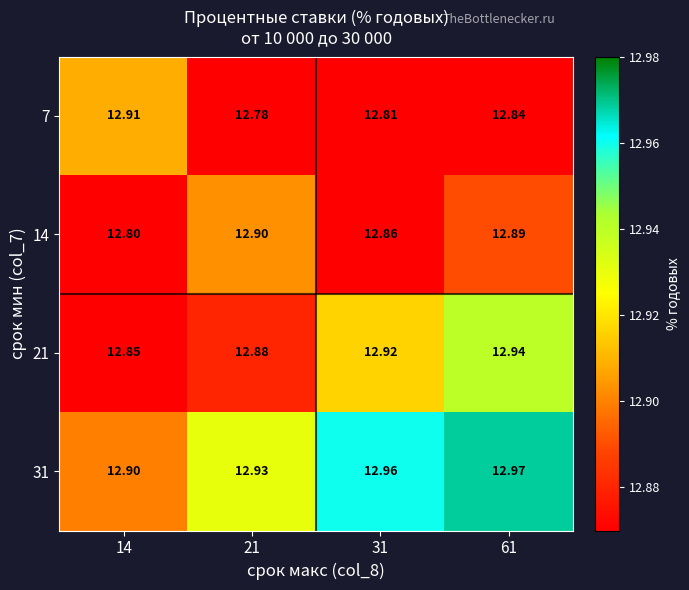

Is the value of 14 at 31 greater than the value of 21 at 31?

No